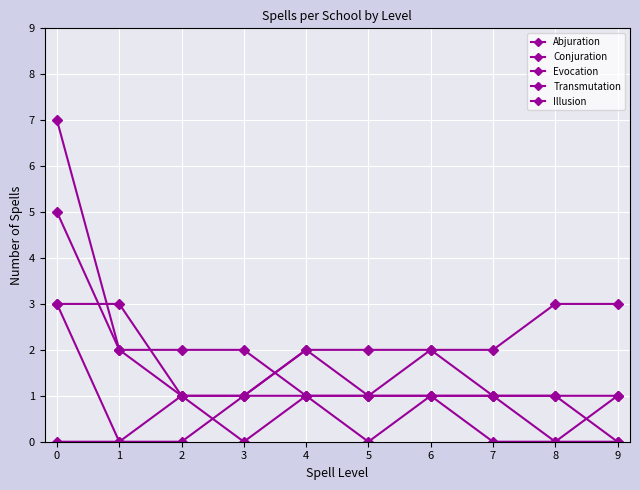

Which series has the largest total across all categories?

Conjuration